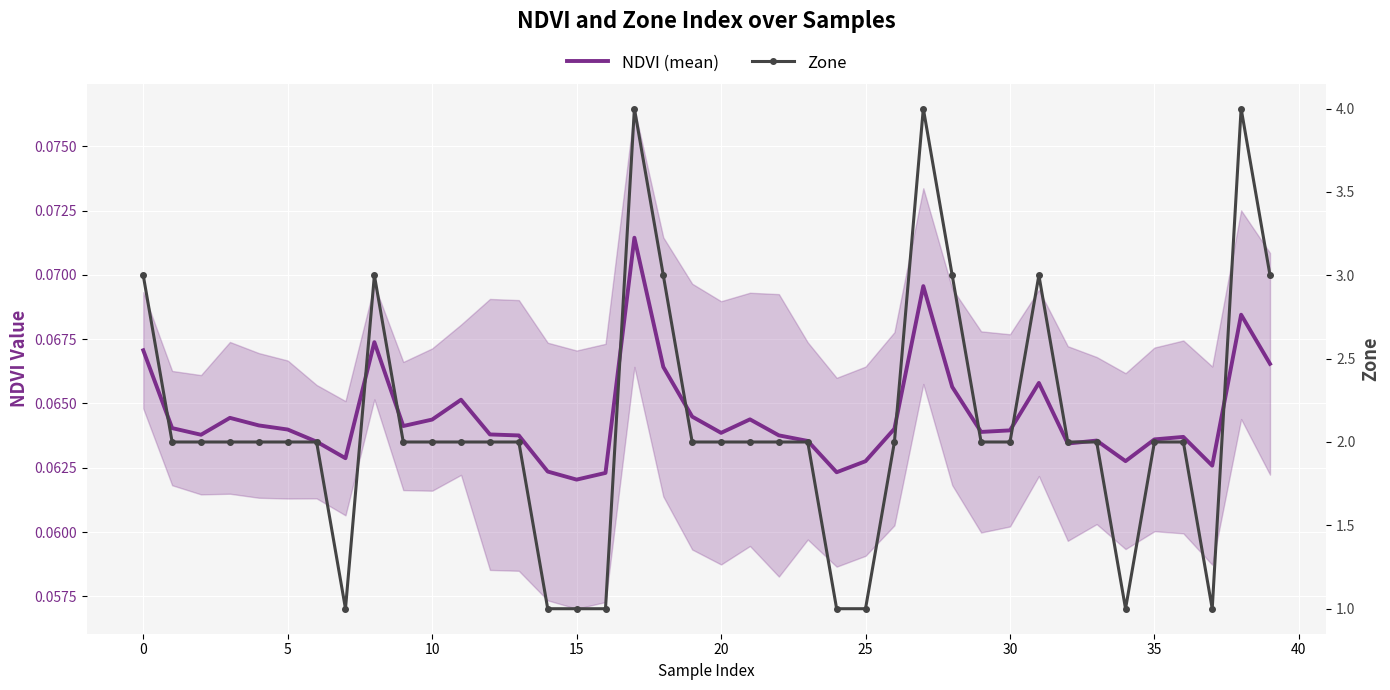

Which series has the widest spread of values?

Zone